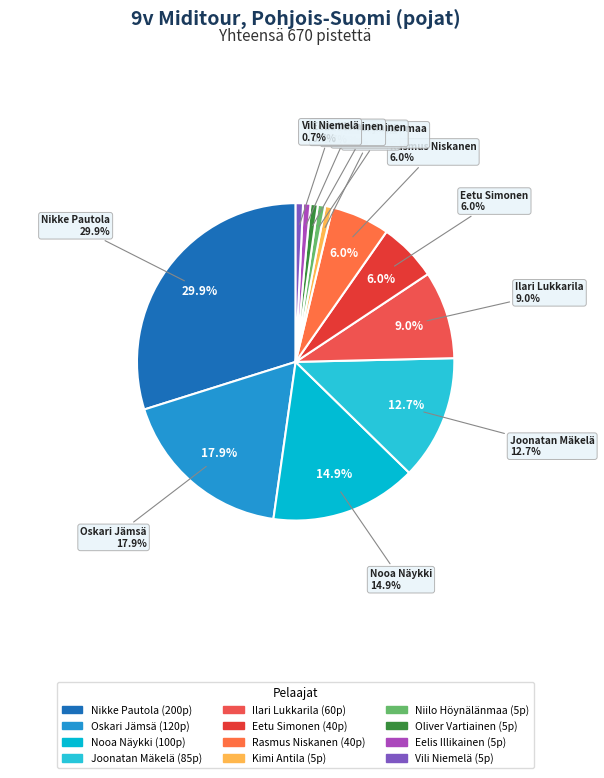

What is the smallest slice in the pie chart?

Kimi Antila